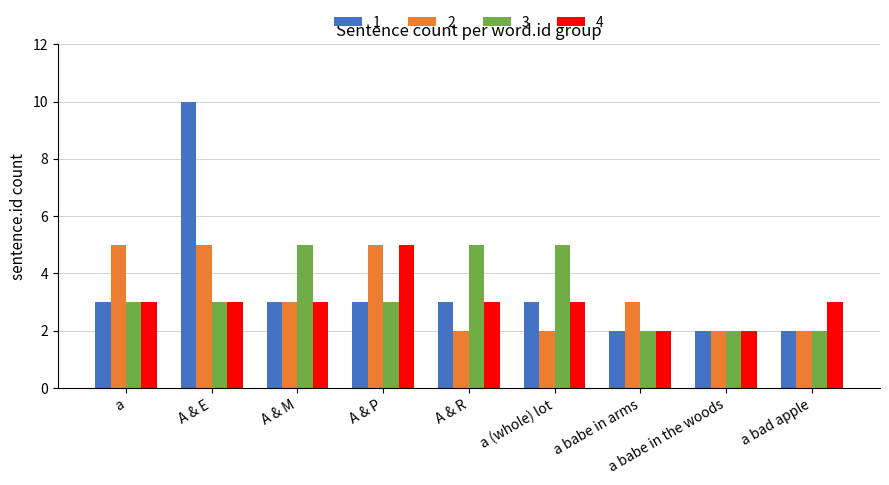

What is the sum of all 4 values?

27